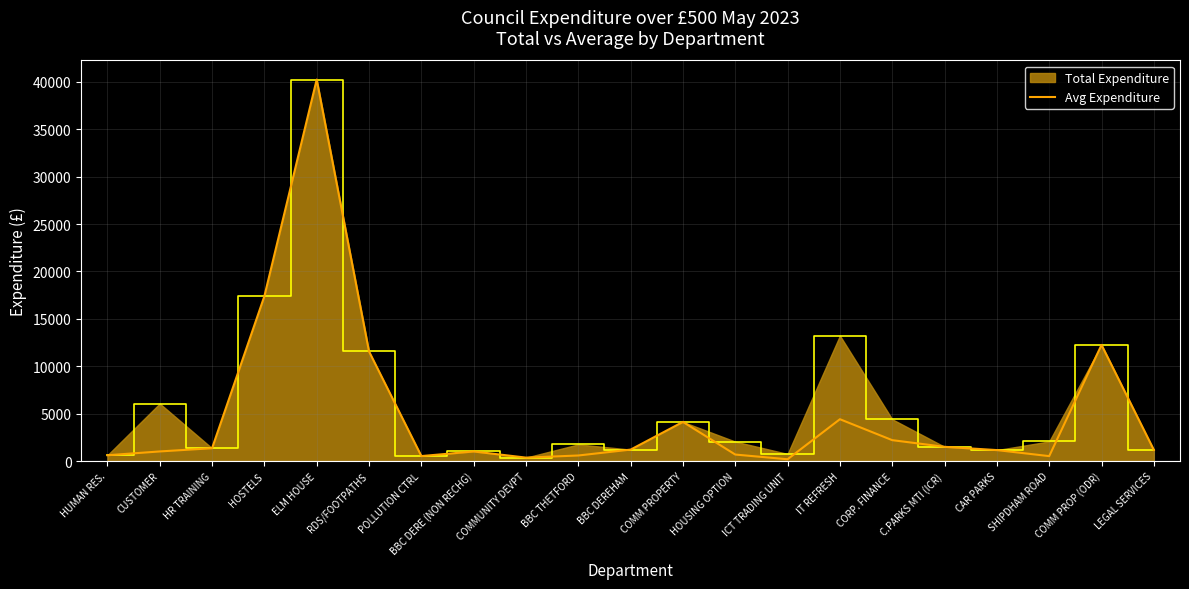

Between BBC DEREHAM and IT REFRESH, which series saw the biggest shift?

Total Expenditure